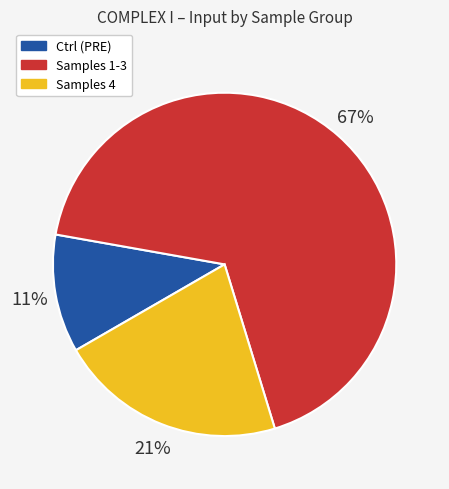

Is there any slice that represents more than half of the pie?

Yes